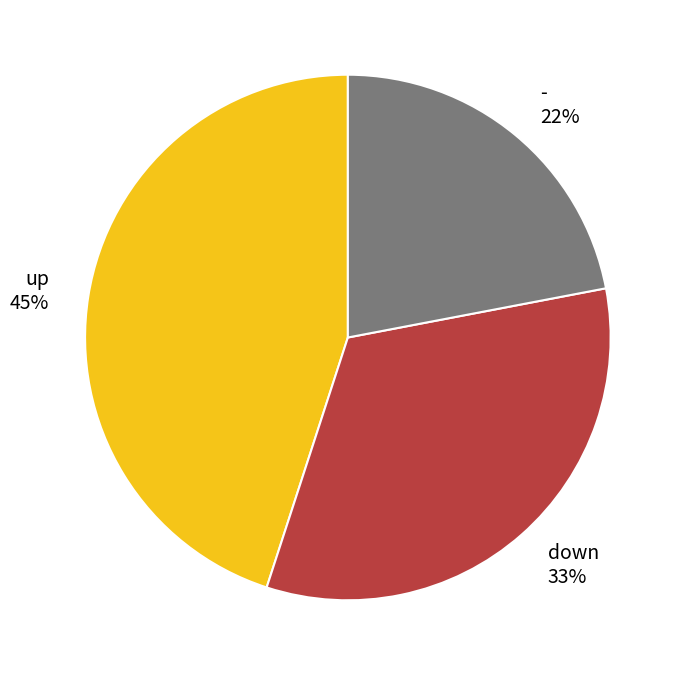

How many slices are in this pie chart?

3